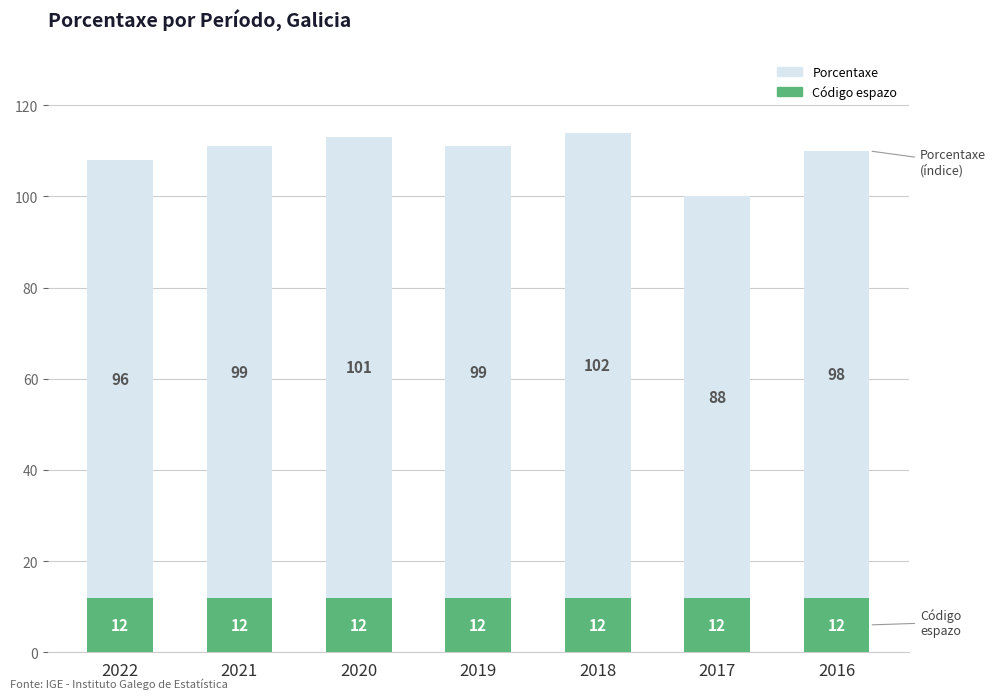

Does the chart contain any negative values?

No